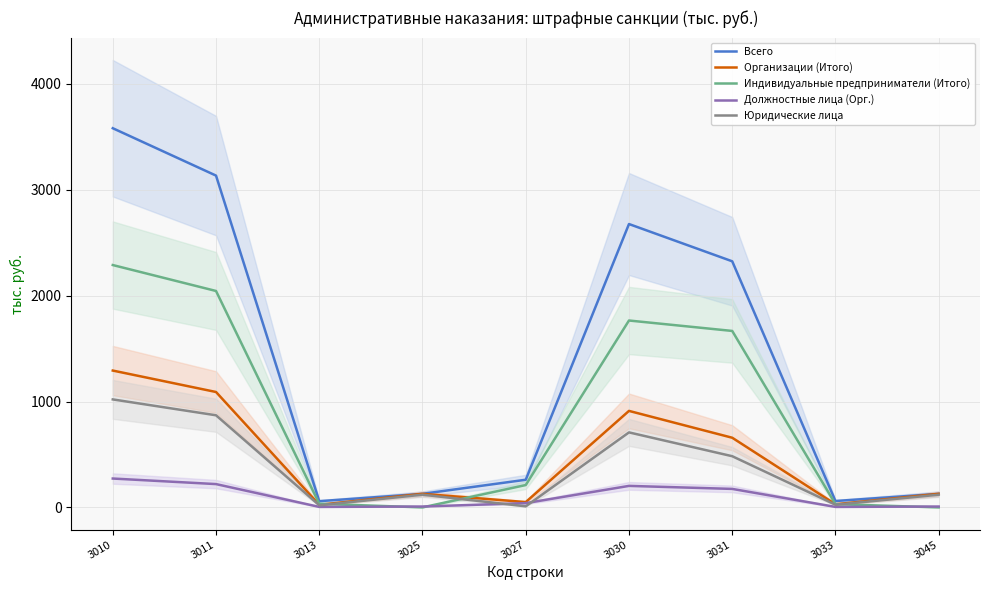

How many distinct data groups are displayed?

5